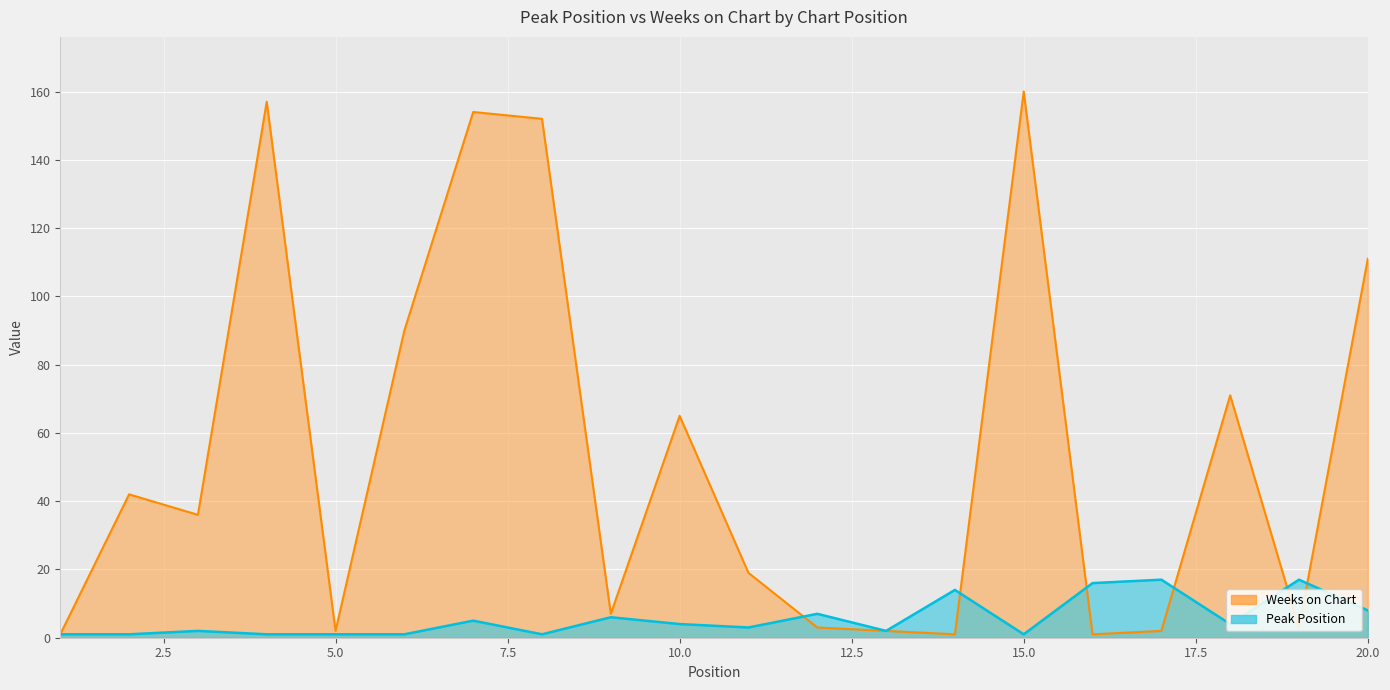

Rank the series at 12 from lowest to highest value.

Weeks on Chart, Peak Position